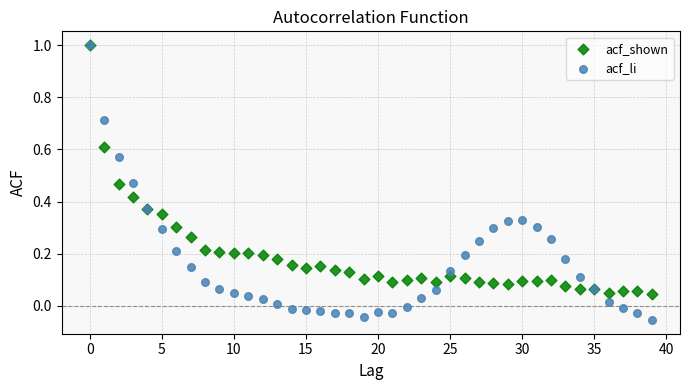

Which series has the widest spread of Y values?

acf_li